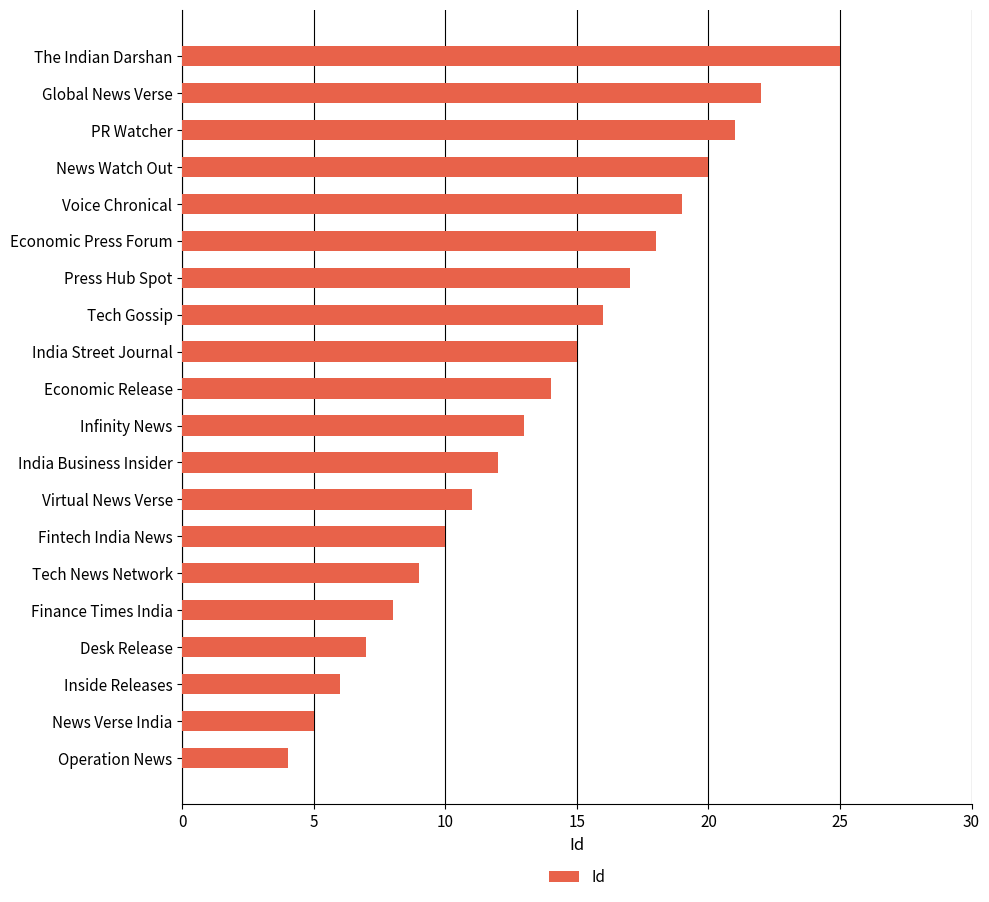

Reading top to bottom, list all the values displayed in this chart.

The Indian Darshan=25	Global News Verse=22	PR Watcher=21	News Watch Out=20	Voice Chronical=19	Economic Press Forum=18	Press Hub Spot=17	Tech Gossip=16	India Street Journal=15	Economic Release=14	Infinity News=13	India Business Insider=12	Virtual News Verse=11	Fintech India News=10	Tech News Network=9	Finance Times India=8	Desk Release=7	Inside Releases=6	News Verse India=5	Operation News=4